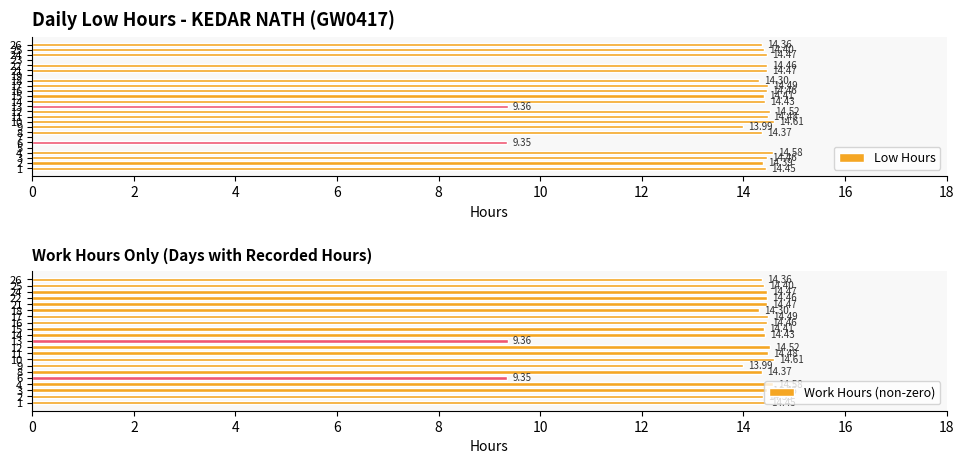

Count the number of values greater than 14.

18